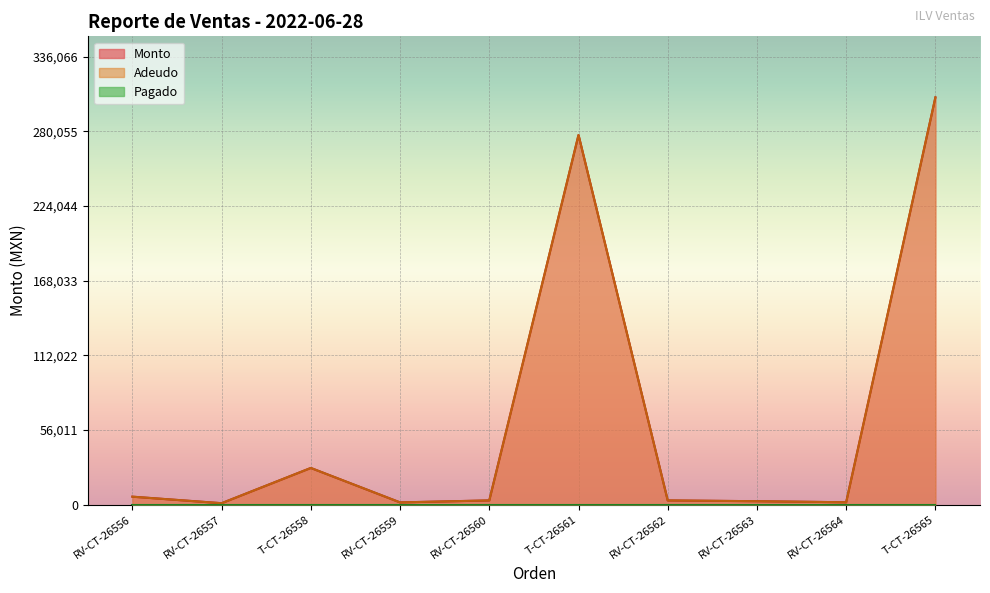

How many values in the Adeudo series exceed 3190?

4